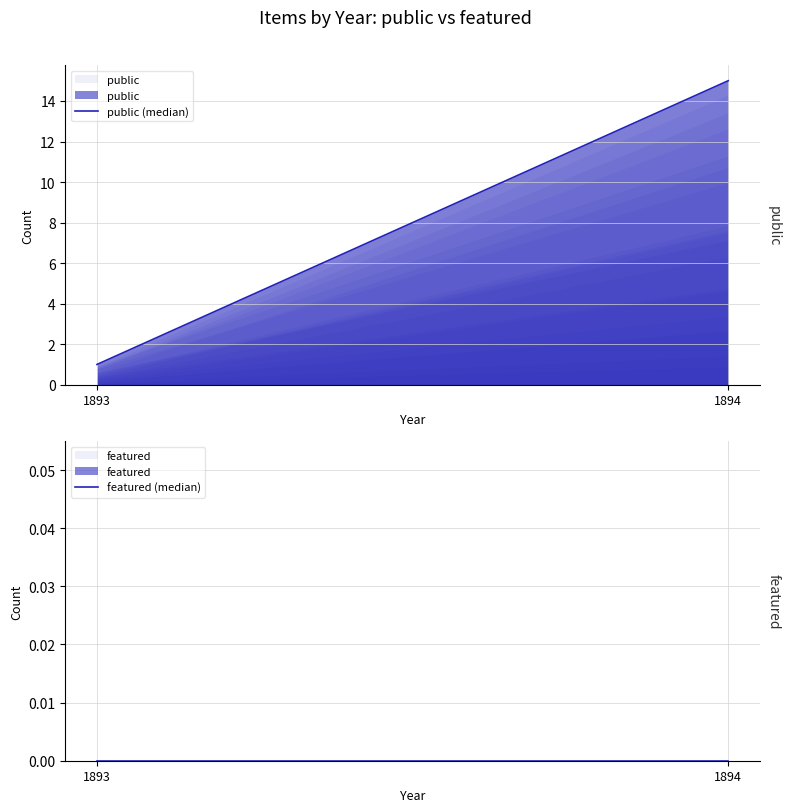

What is the value of the public (median) point at the 1st from the left?

1